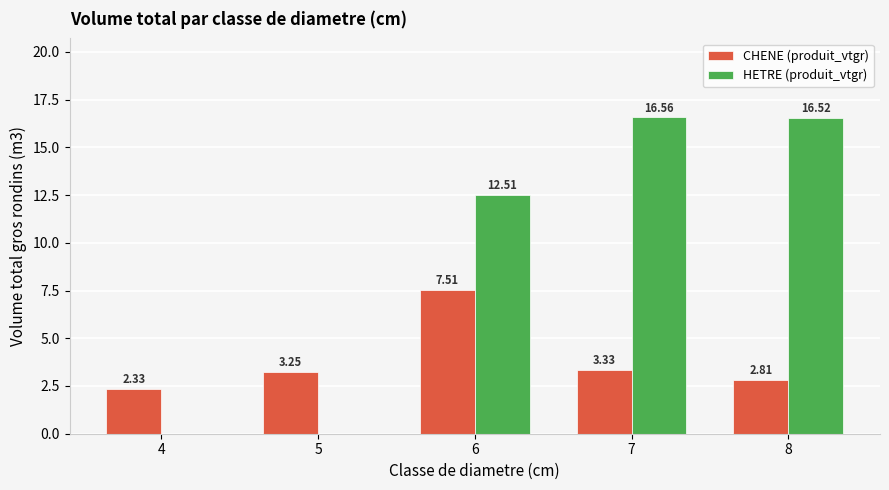

Is the value of HETRE (produit_vtgr) at 8 greater than the value of CHENE (produit_vtgr) at 6?

Yes